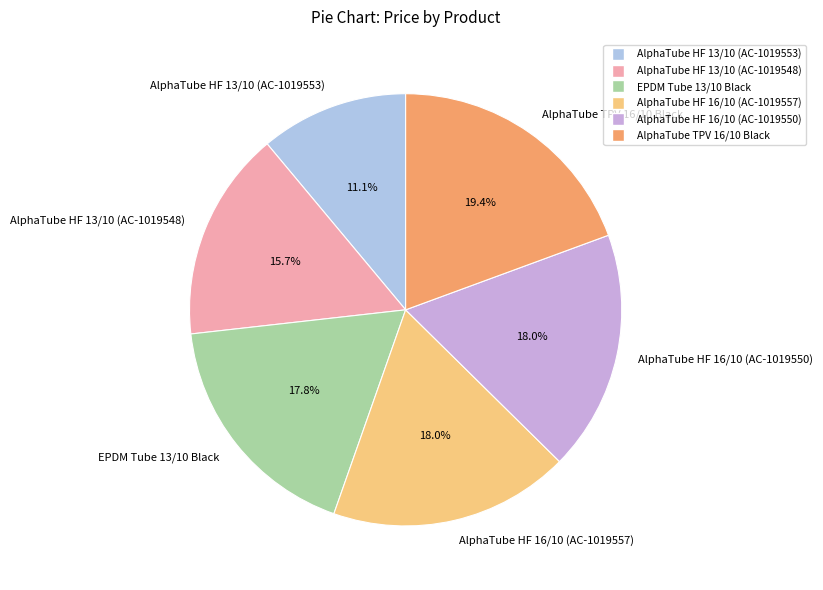

Is there any slice that represents more than half of the pie?

No